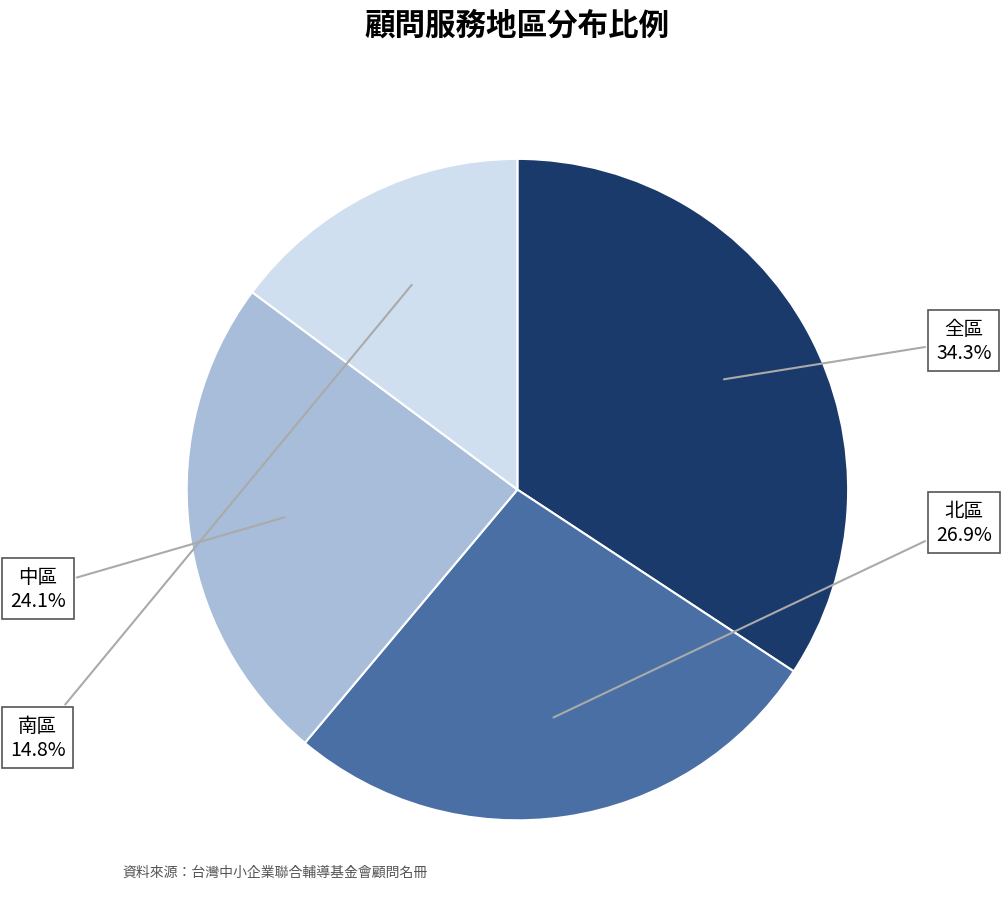

Count the number of slices in the pie.

4